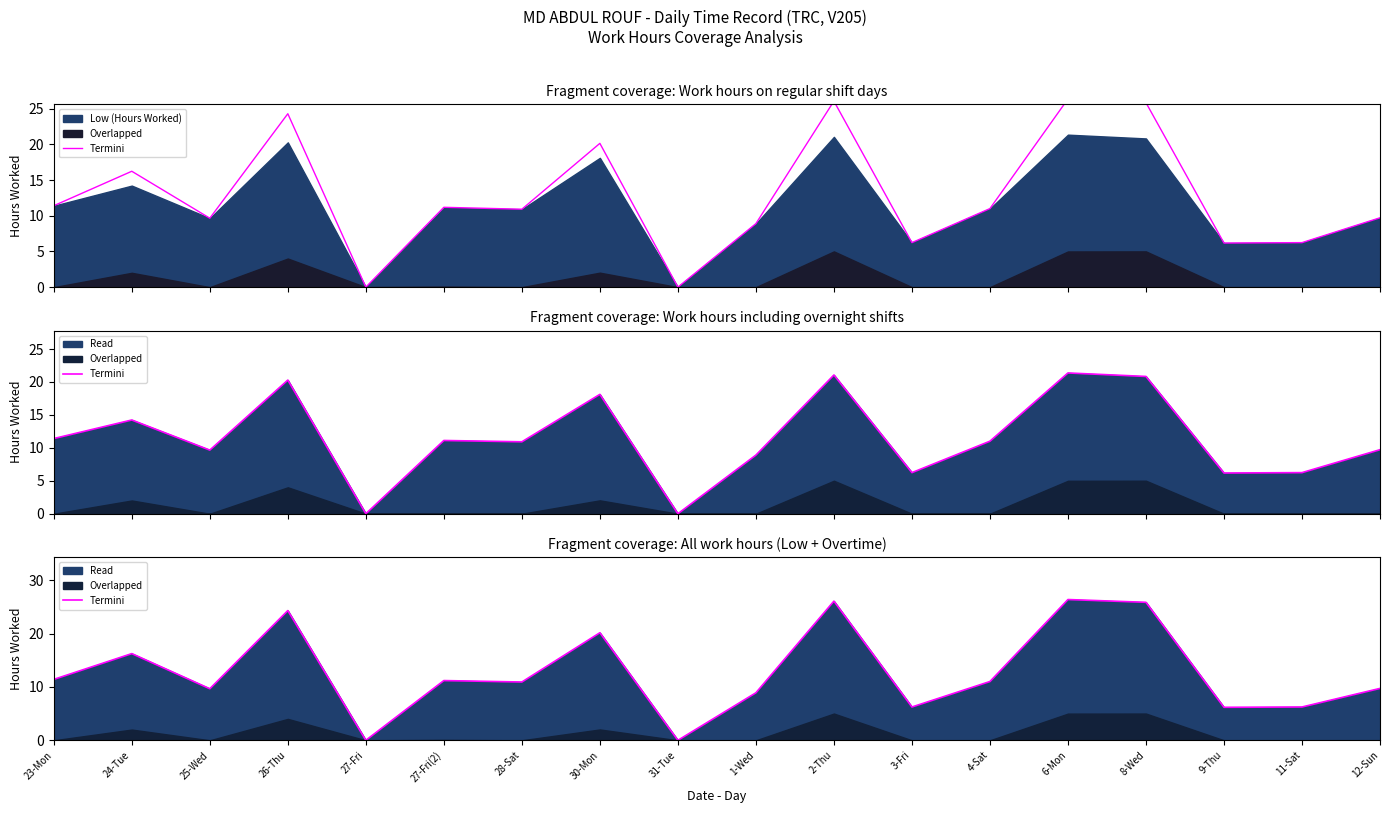

The value at 26-Thu is 24.3. True or false?

True